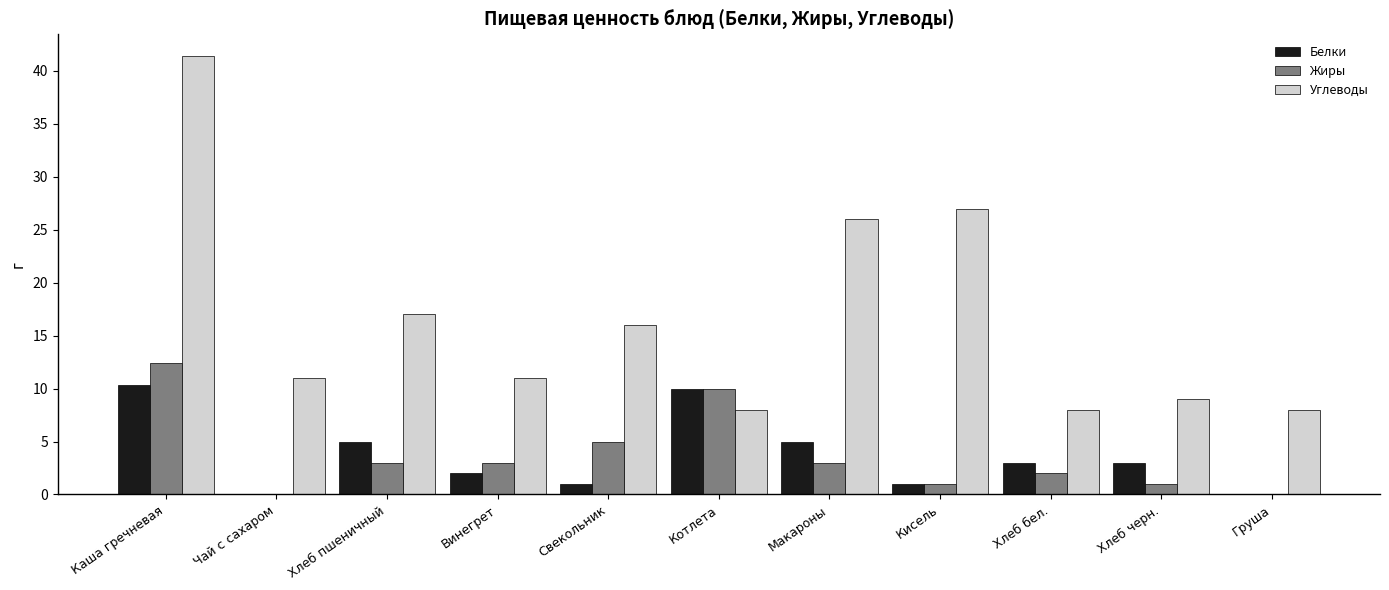

At which label is Углеводы closest to 24?

Макароны